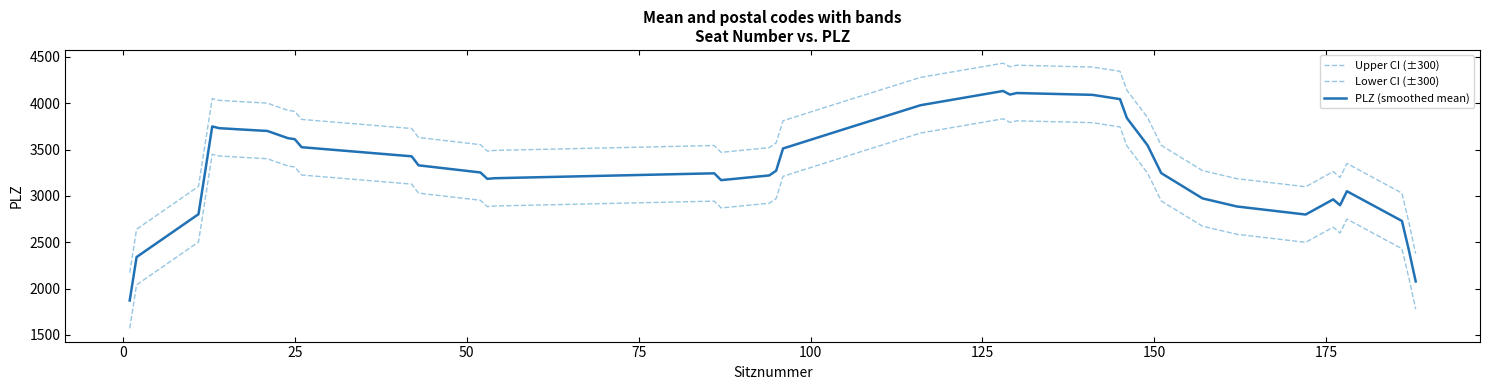

Count the number of data series in this chart.

3